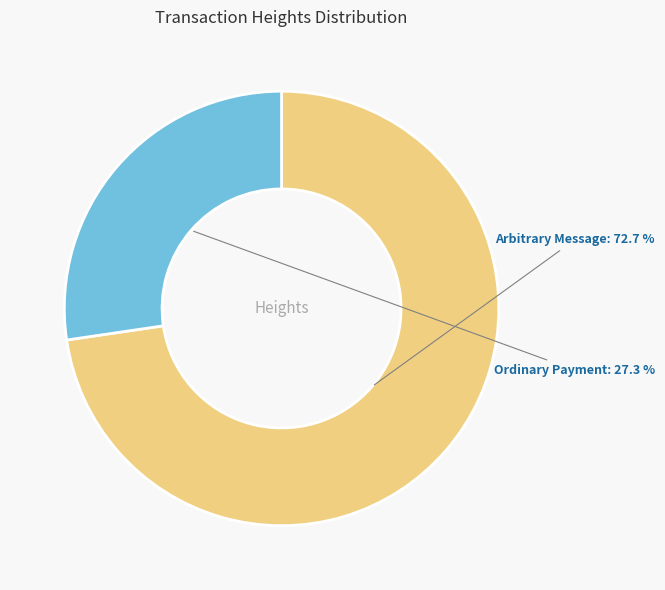

Does any single category account for the majority?

Yes